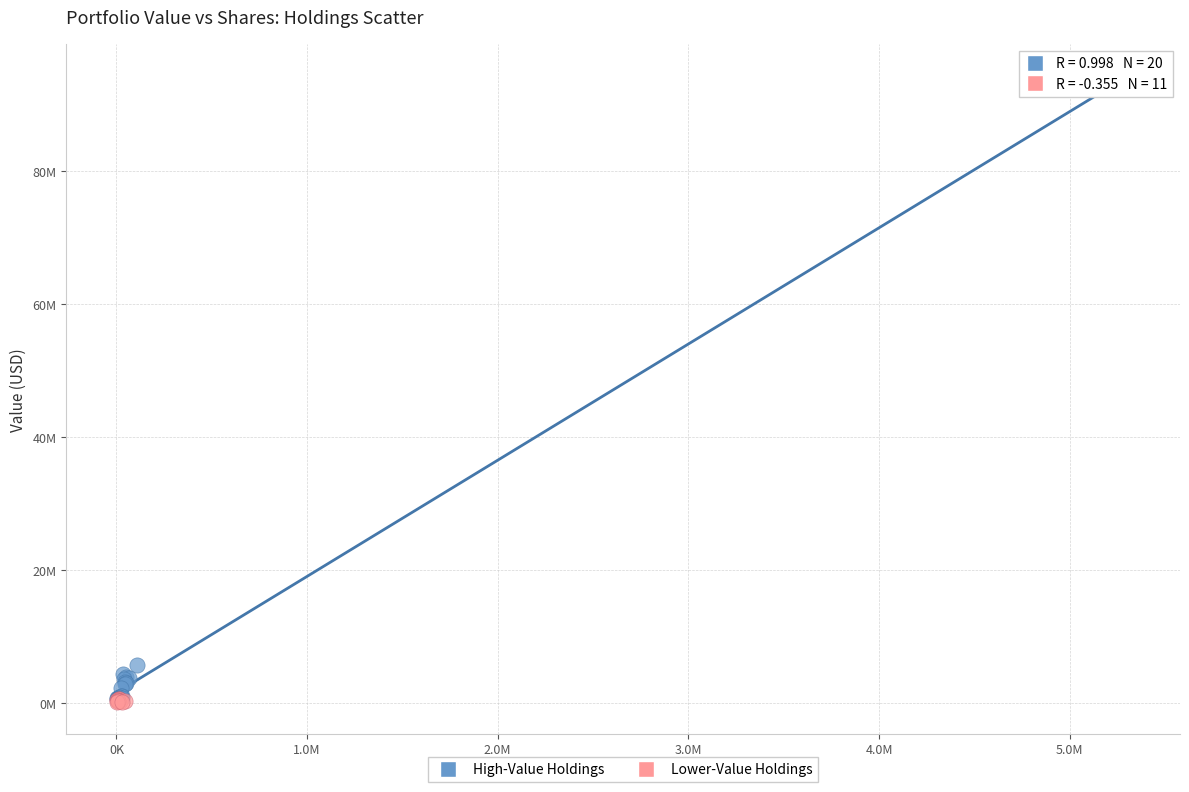

What are all the series names shown in the legend?

High-Value Holdings, Lower-Value Holdings